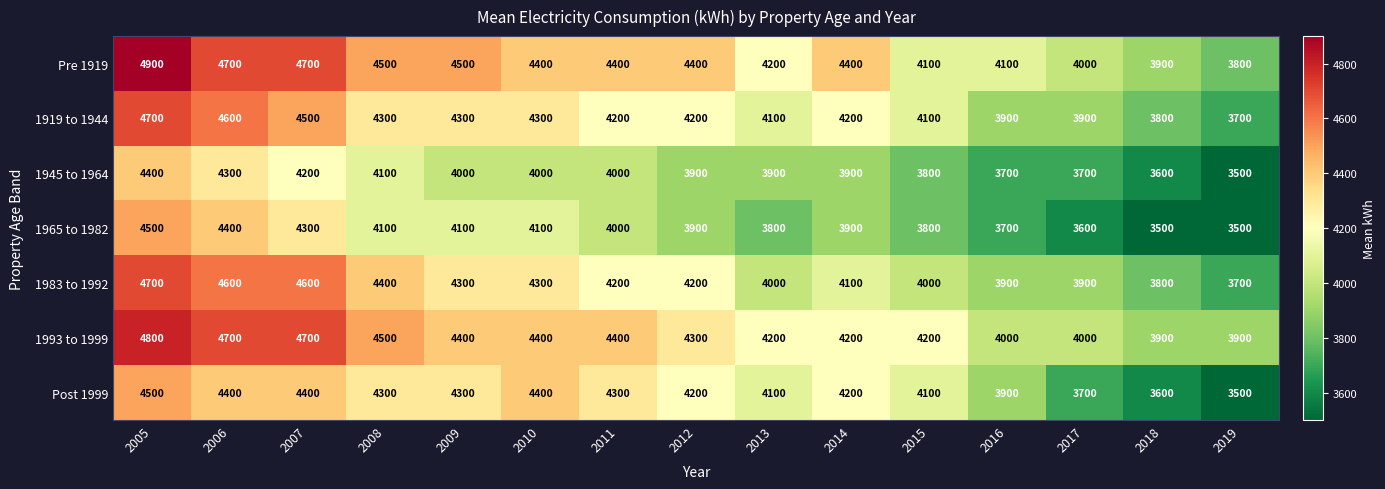

True or false: 1919 to 1944 has a value of 3700 at 2019.

True